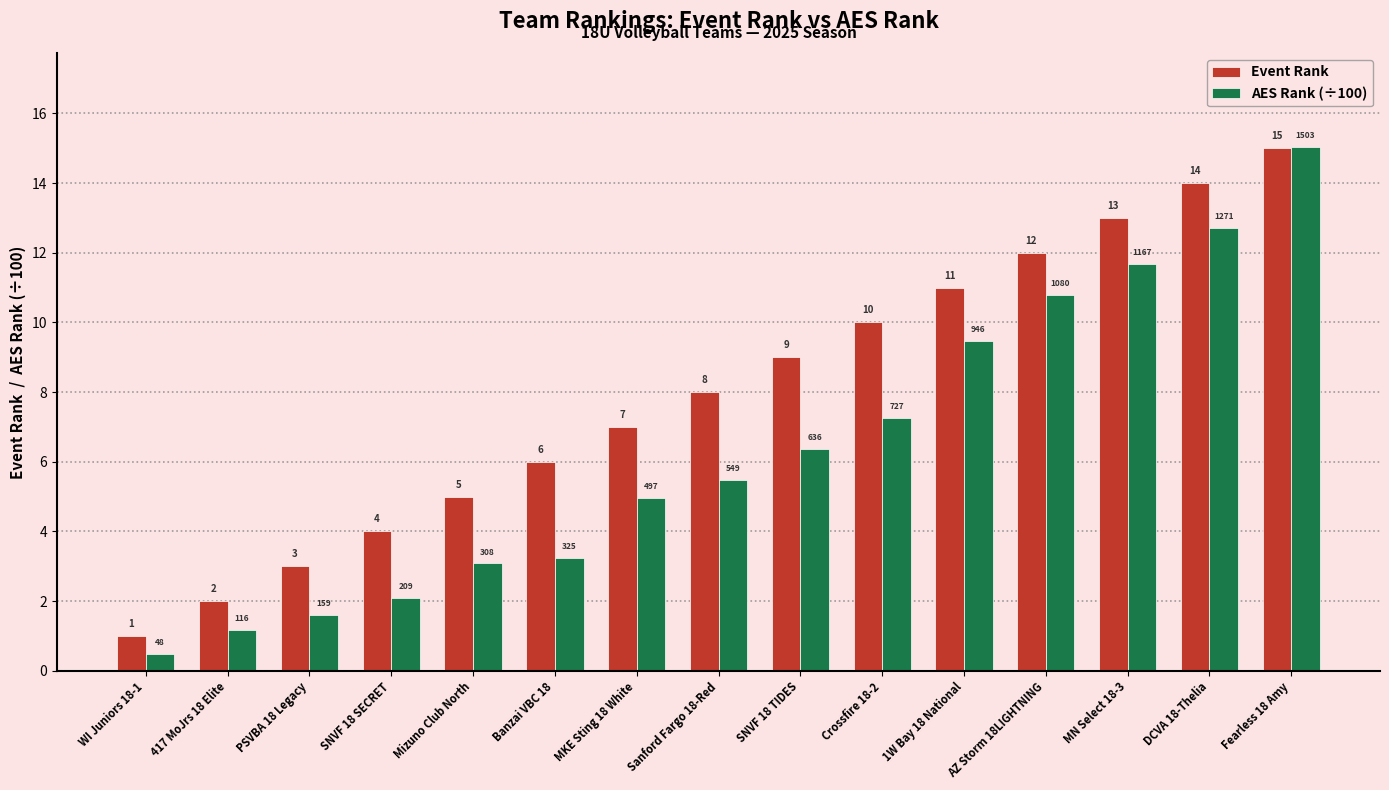

Rank the series by their average value, from highest to lowest.

Event Rank, AES Rank (÷100)